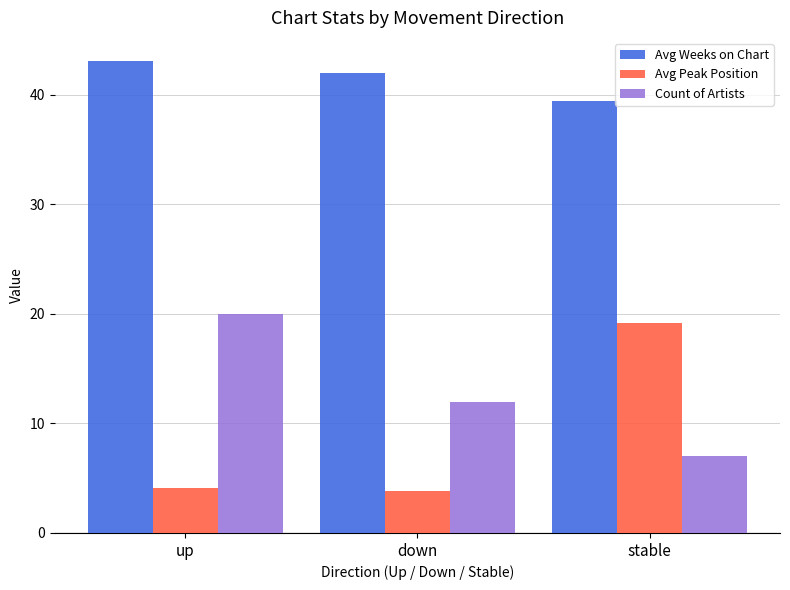

How many bars are there in each group?

3